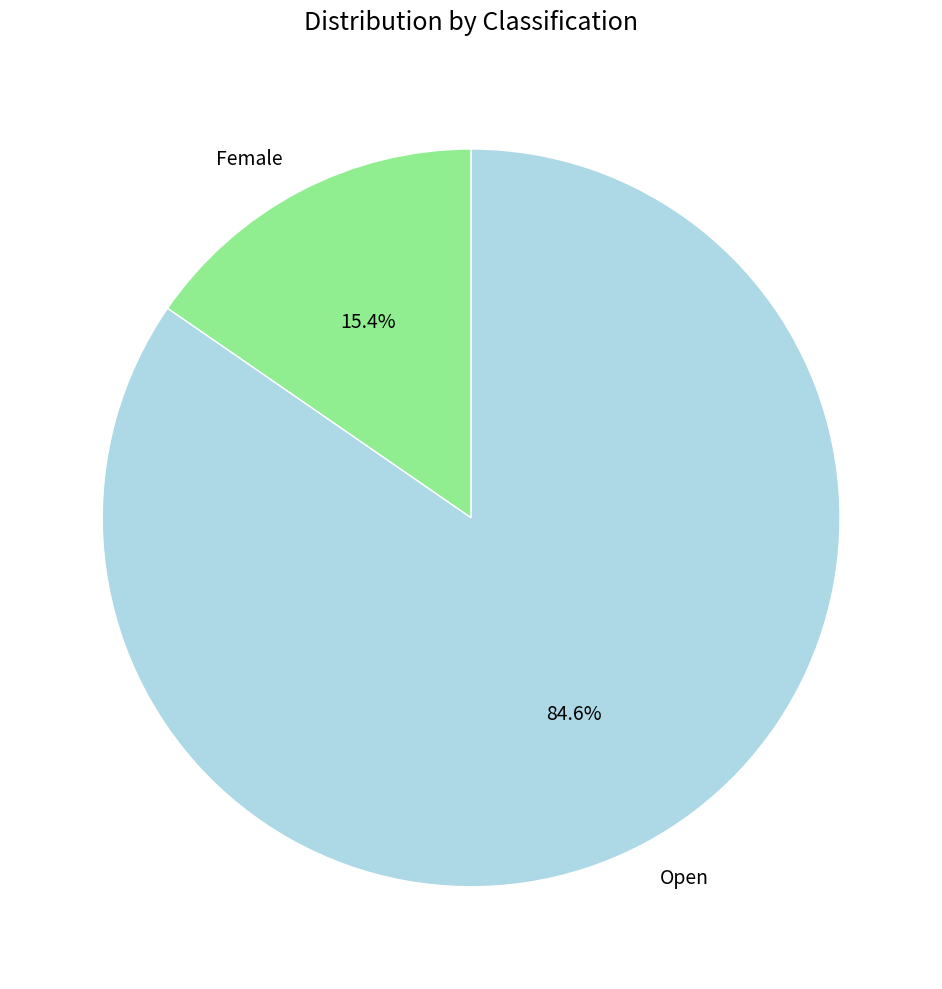

Approximately how many times larger is the value at Open compared to Female?

5.5